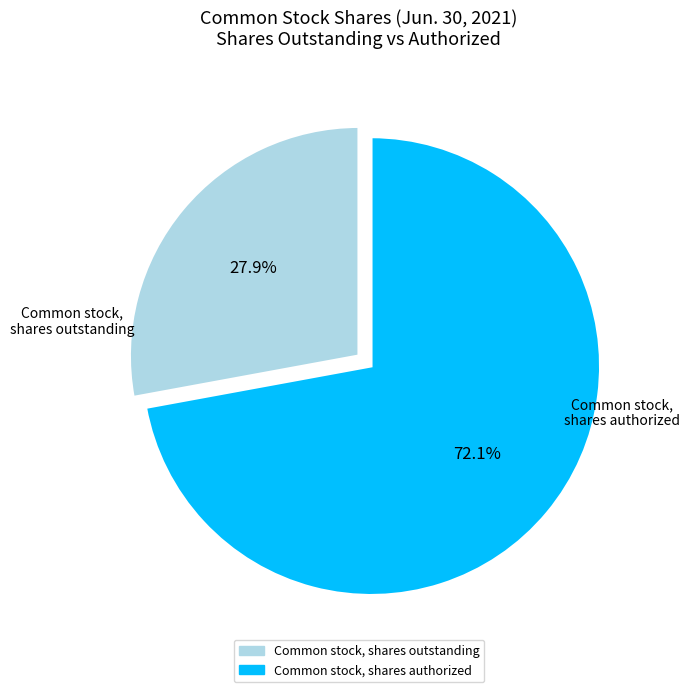

To the nearest percent, what is the combined percentage of Common stock, shares authorized and Common stock, shares outstanding?

100%